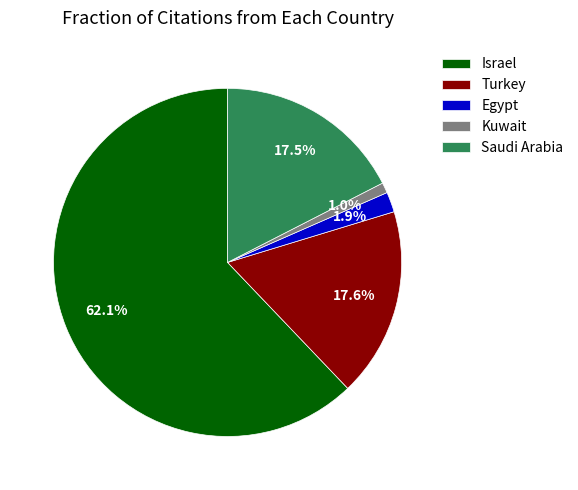

True or false: Israel accounts for 62% of the total.

True